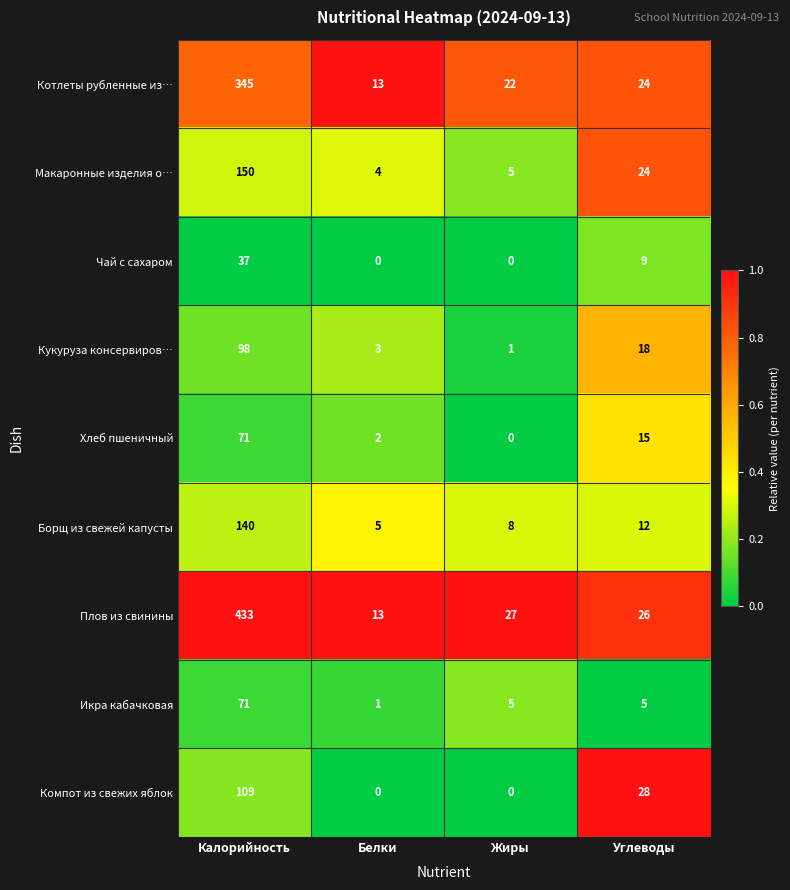

At how many categories does at least one series exceed 0?

4